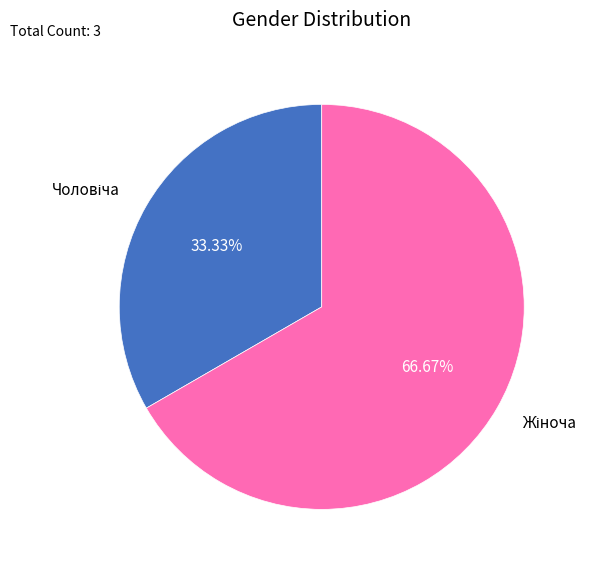

Is there any slice that represents more than half of the pie?

Yes